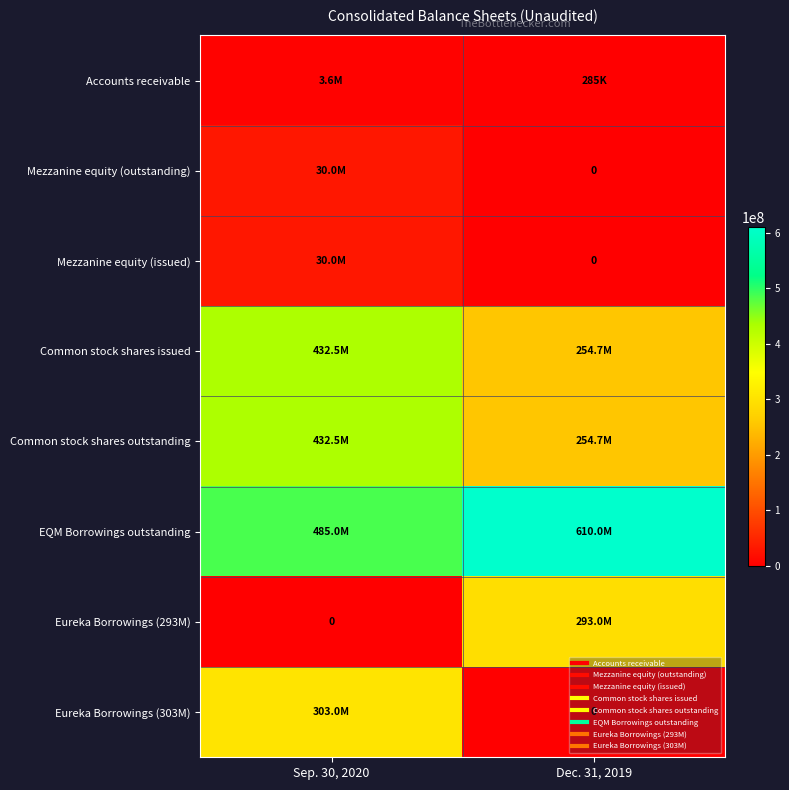

Which series changed the most between Sep. 30, 2020 and Dec. 31, 2019?

Eureka Borrowings (303M)